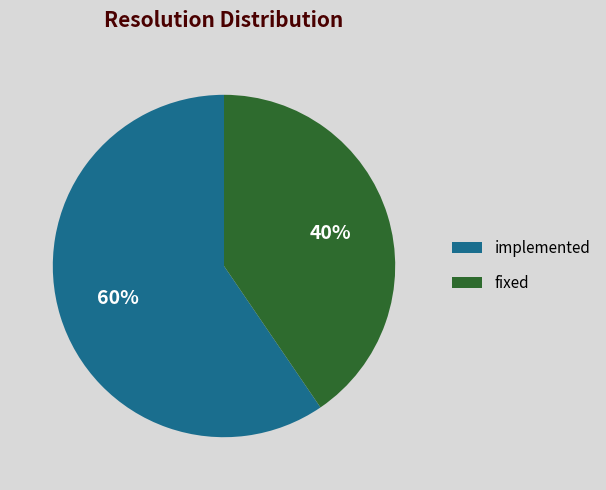

To the nearest percent, what is the average slice percentage?

50%